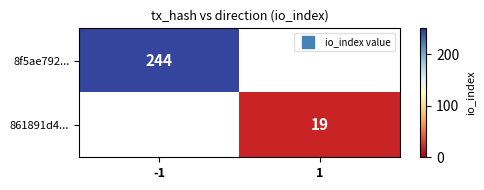

Is the value of 8f5ae792... at -1 greater than the value of 861891d4... at -1?

No